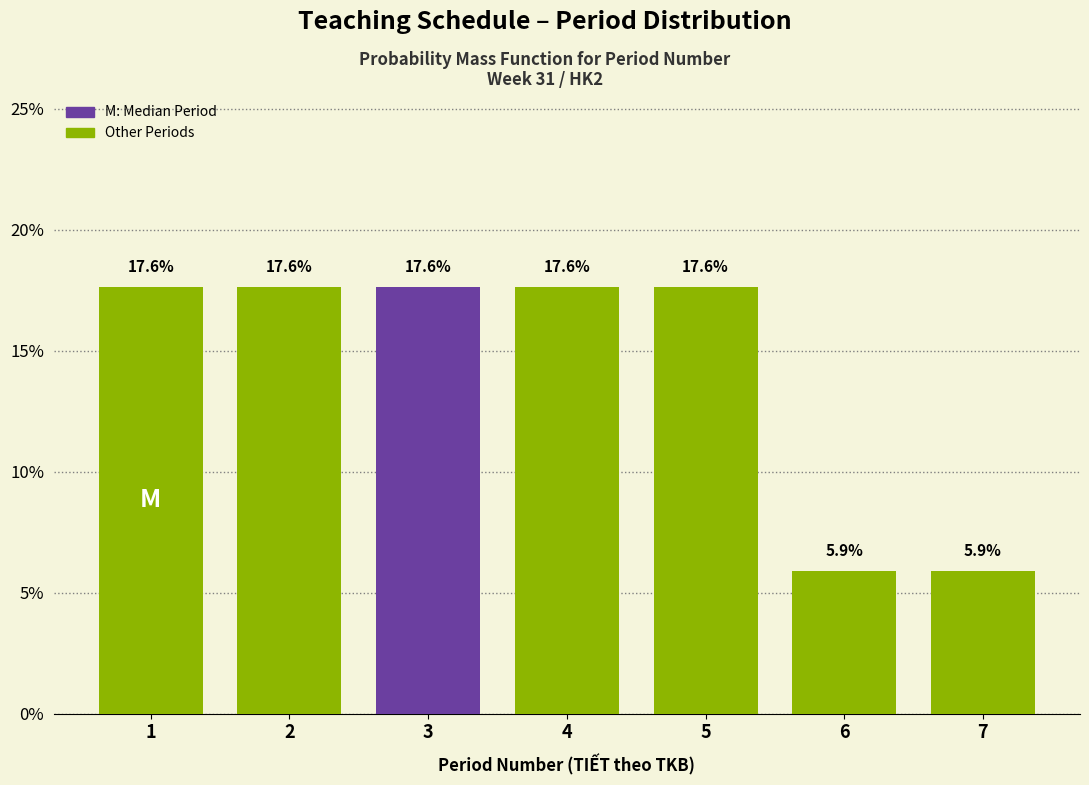

Reading right to left, what are all the values shown in this chart?

5.9	5.9	17.6	17.6	17.6	17.6	17.6